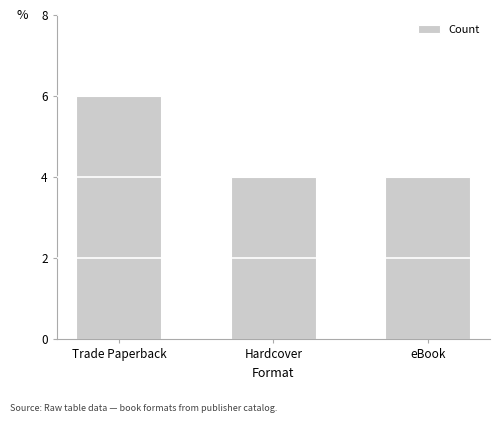

Reading right to left, extract all data points from this chart.

4	4	6